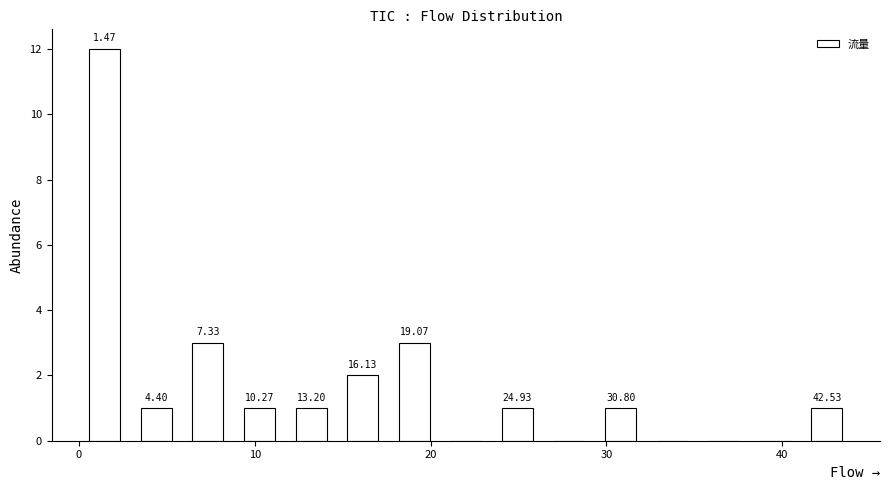

Around what value on the x-axis is the tallest bar? Give the approximate position of its centre, as read against the axis.

1